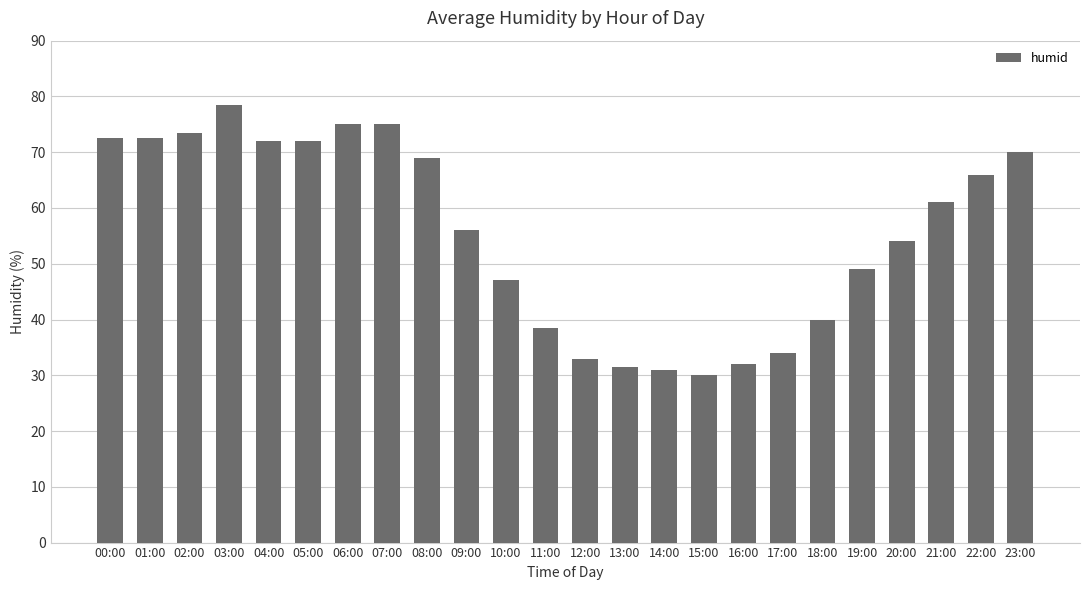

What is the difference between the maximum and minimum values?

48.5